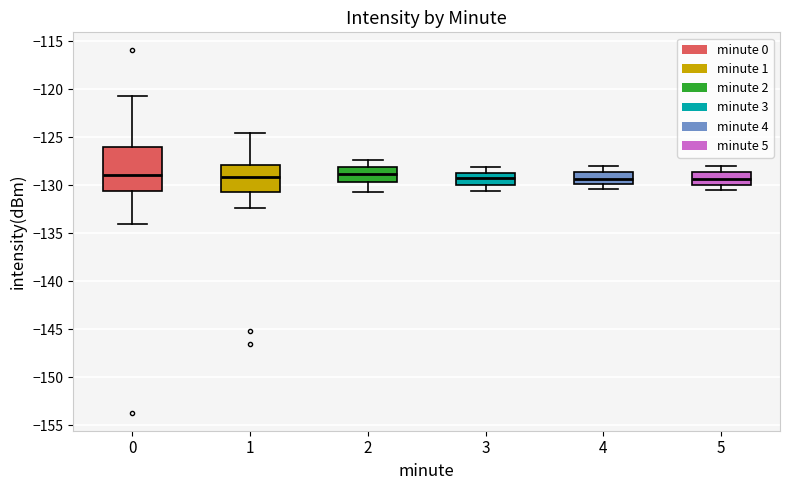

Where does the lower whisker of the box at x = 0 end on the y-axis? The values are not printed on the chart, so give them approximately, as read against the axis.

-134.0